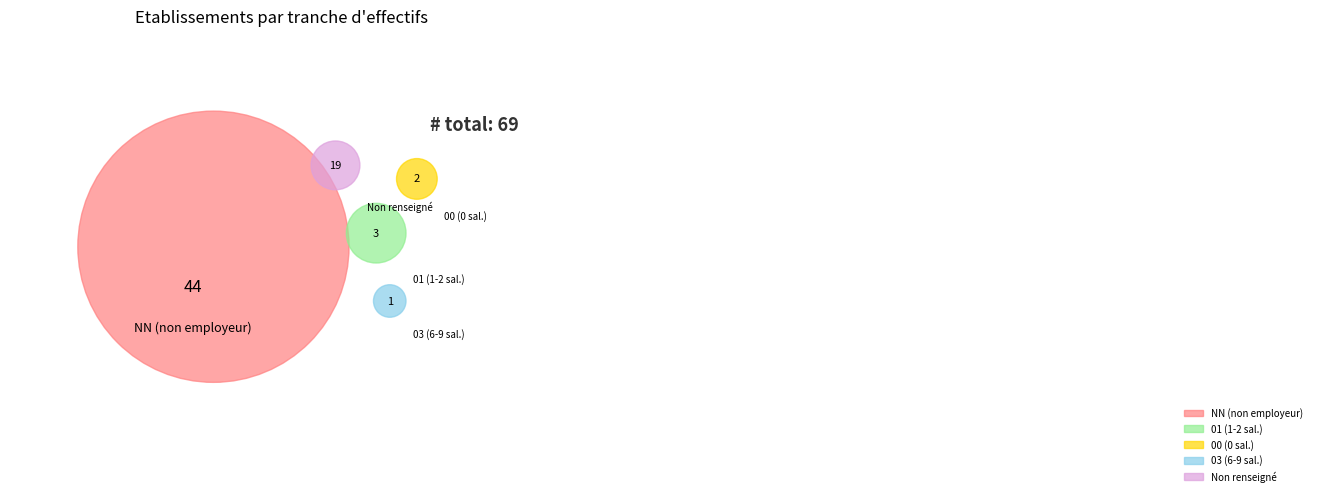

True or false: 03 accounts for 11% of the total.

False